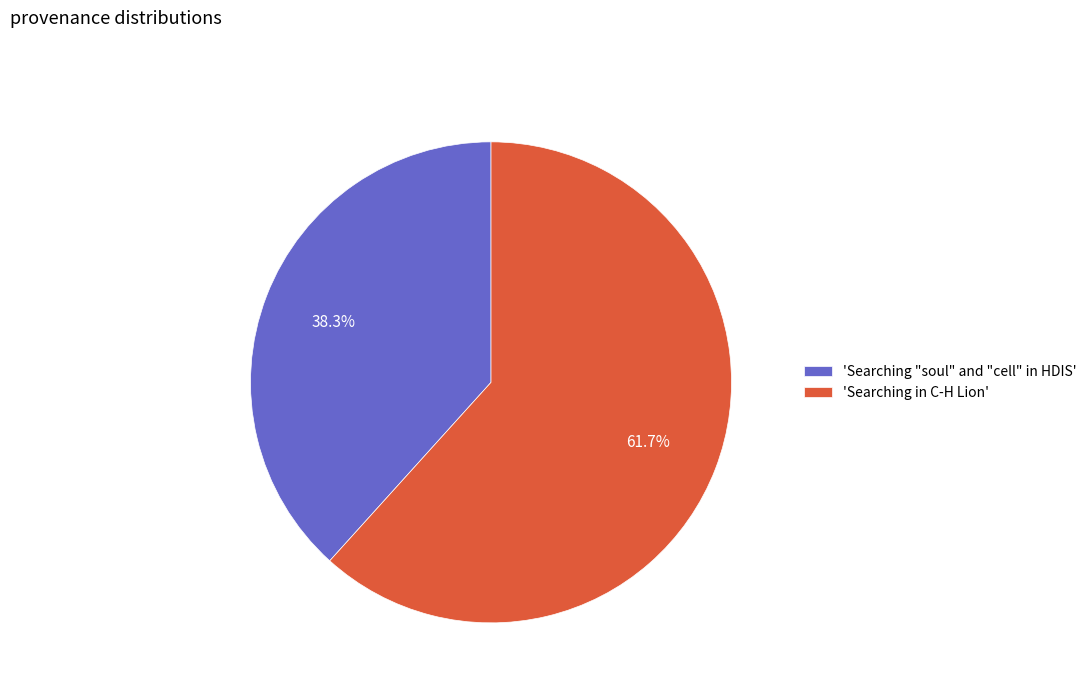

How much of the chart is everything except 'Searching in C-H Lion'?

38.3%